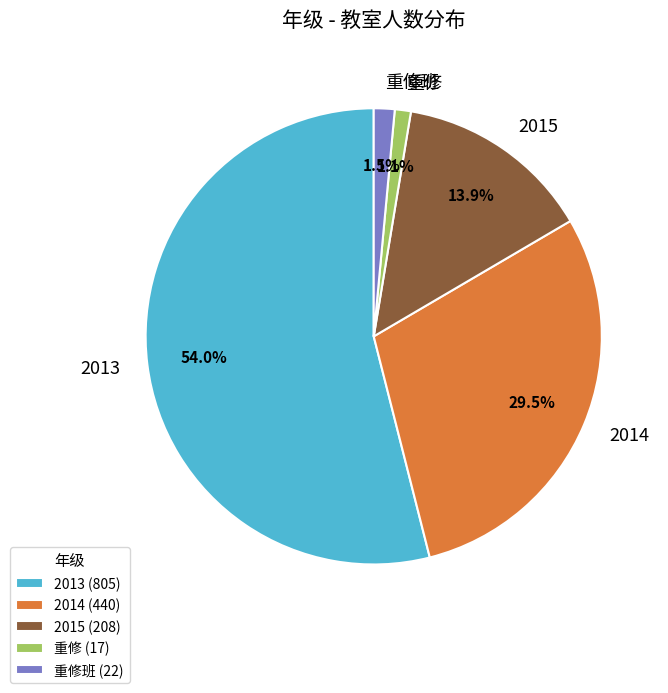

What percentage is NOT represented by 2014?

70.5%